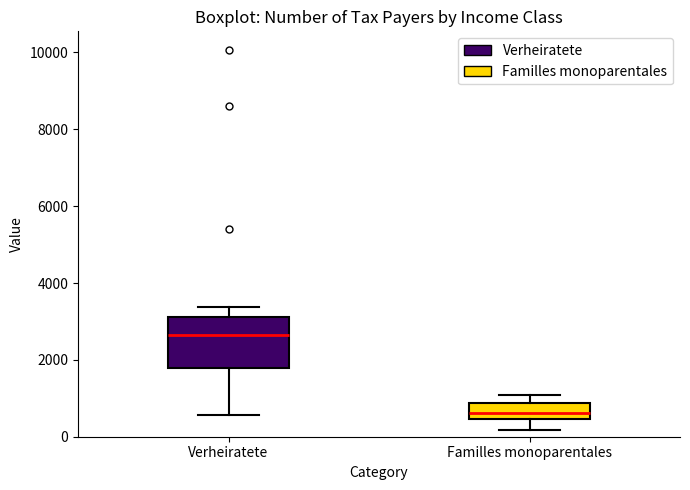

Which box is the tallest, from its lower edge to its upper edge?

Verheiratete